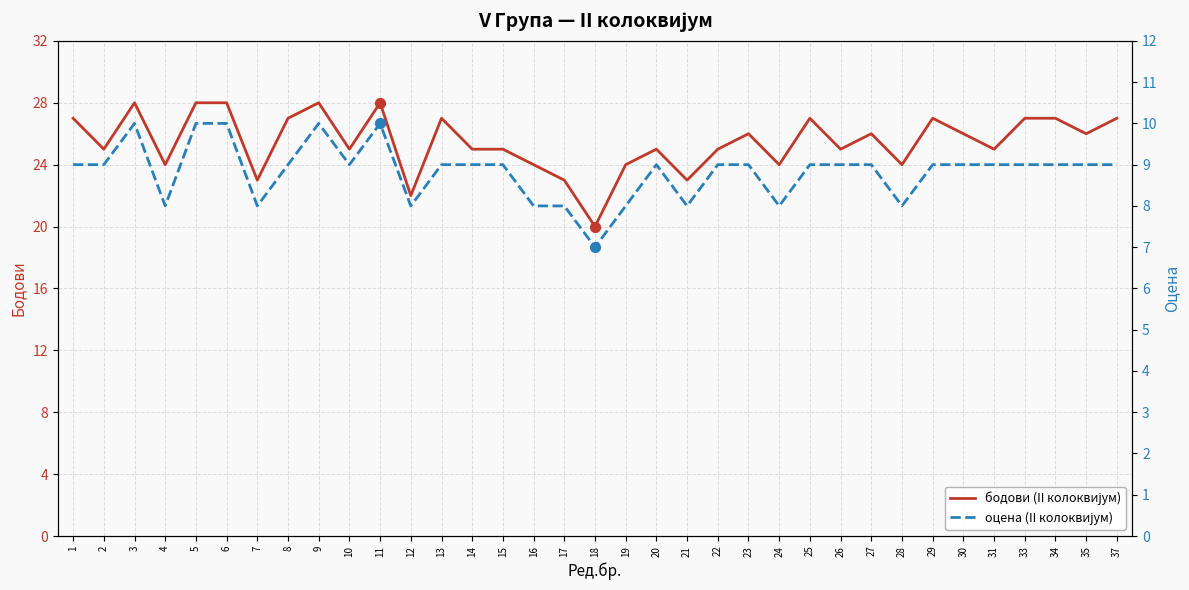

Which series contains the lowest Y value?

оцена